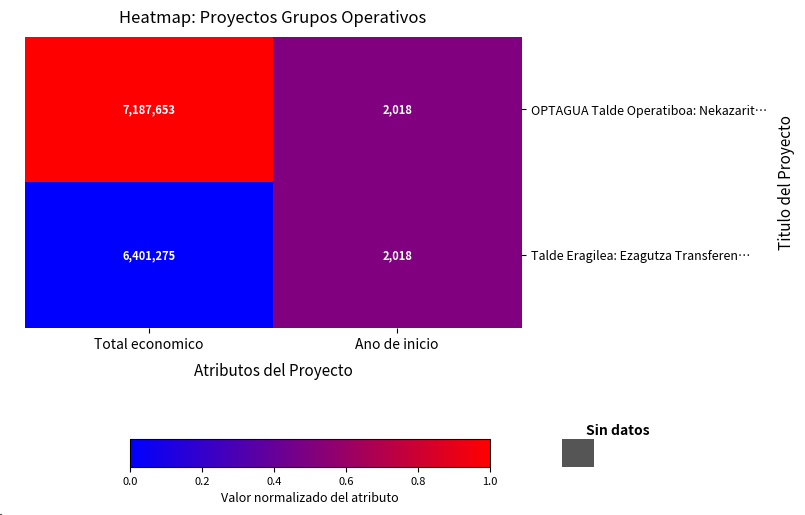

What is the maximum value shown in the chart?

7187653